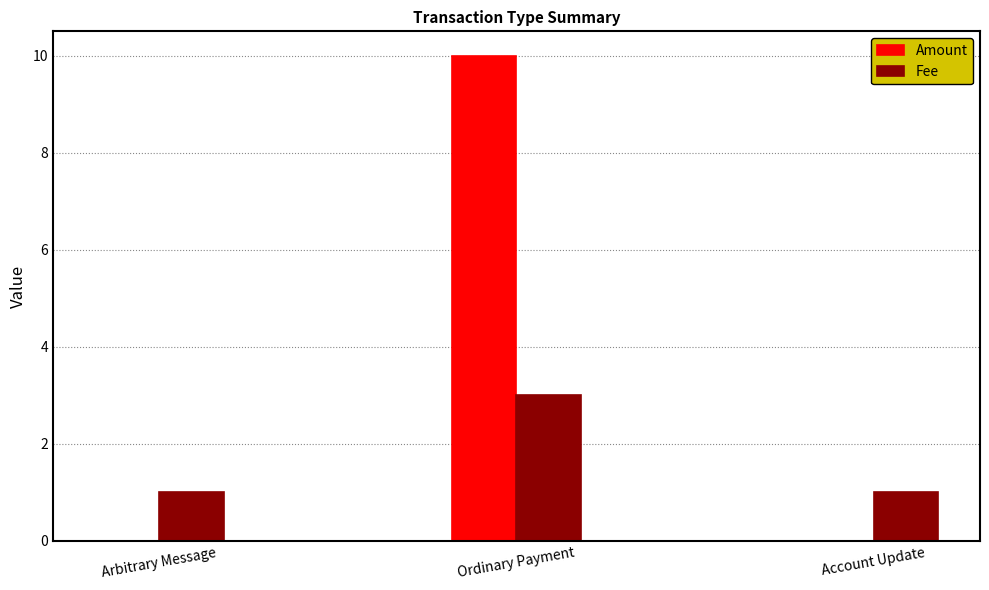

The Amount series shows -3 at Arbitrary Message. True or false?

False